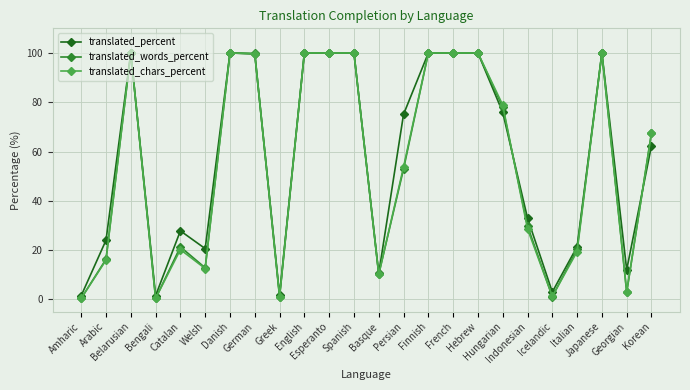

At which category does translated_percent reach its first local peak?

Belarusian